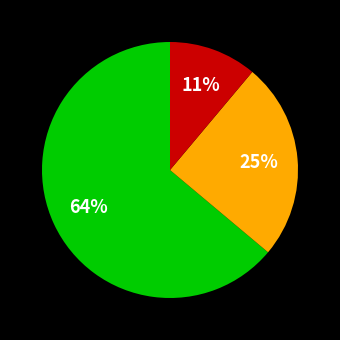

To the nearest percent, what is the average slice percentage?

33%